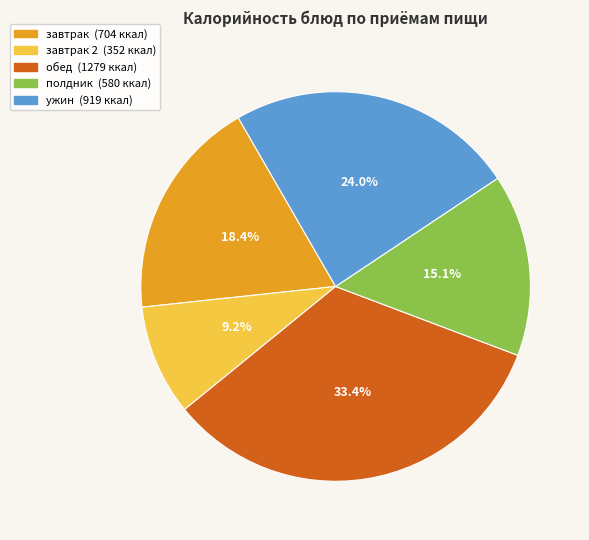

Does any single category account for the majority?

No